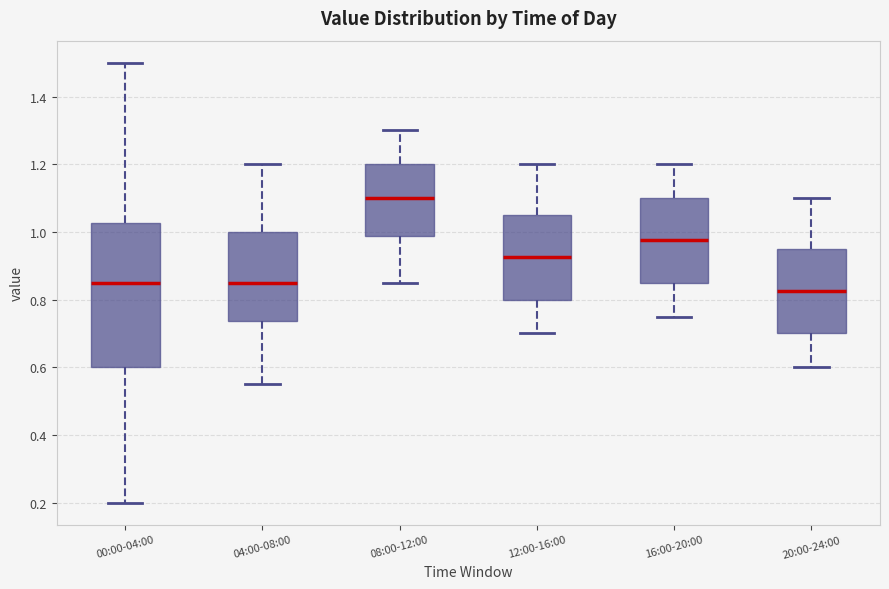

Where is the upper edge of the box for 08:00-12:00 on the y-axis? The values are not printed on the chart, so give them approximately, as read against the axis.

1.20